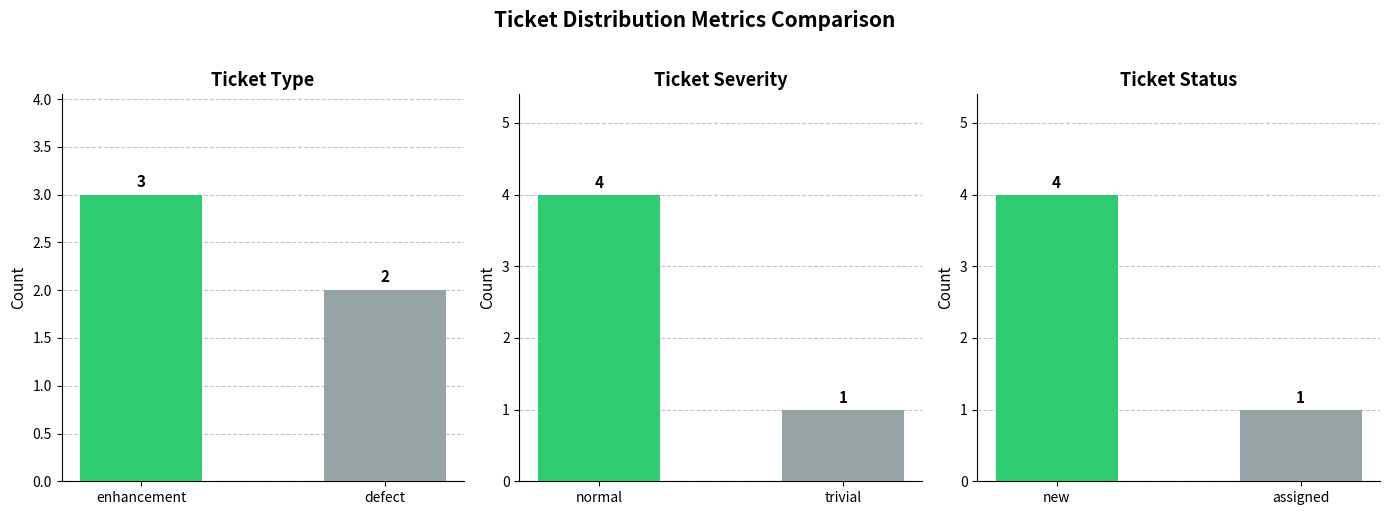

Which has a higher value, defect or enhancement?

enhancement